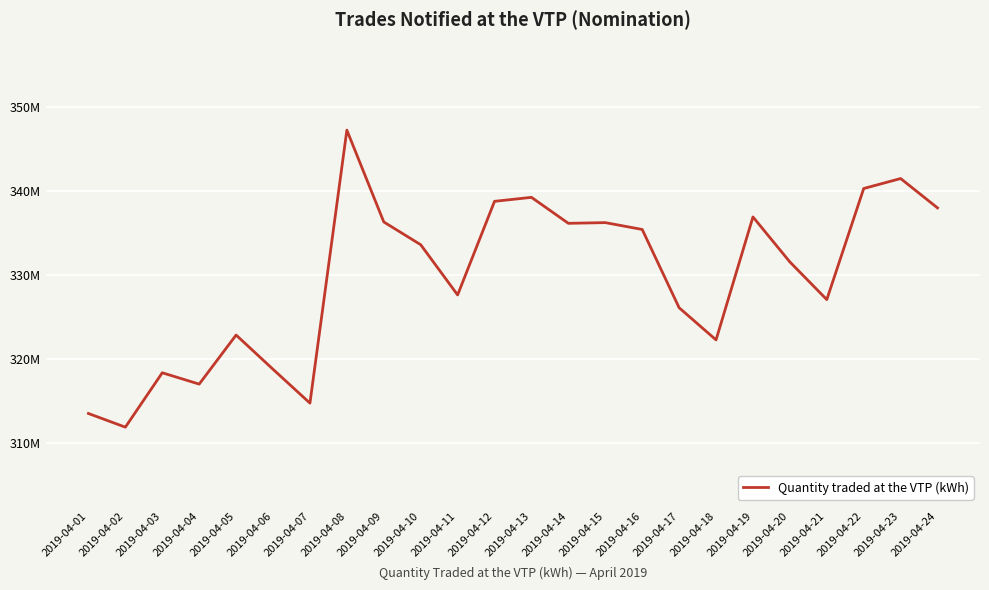

What is the approximate value at 2019-04-08?

347225579.2